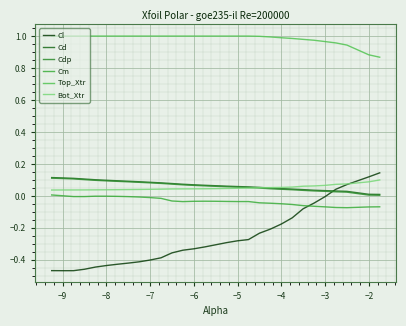

Does the chart display data point markers on the line(s)?

No